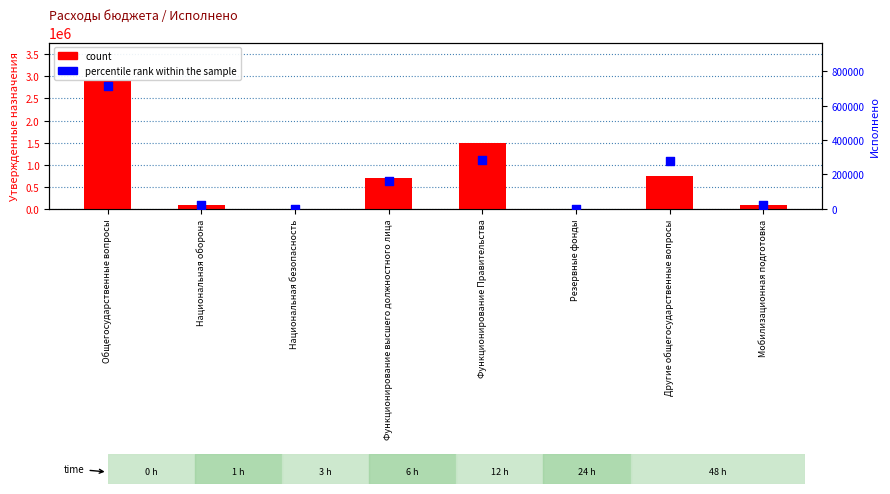

What are all the series names shown in the legend?

count, percentile rank within the sample